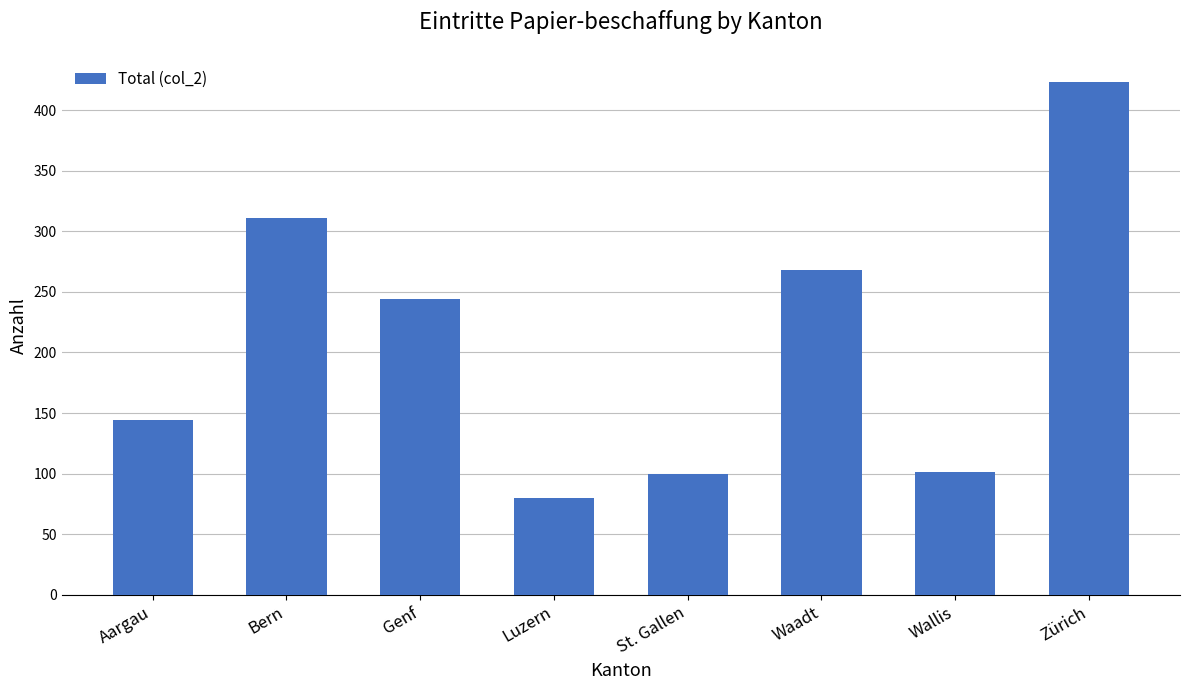

What is the average value?

209